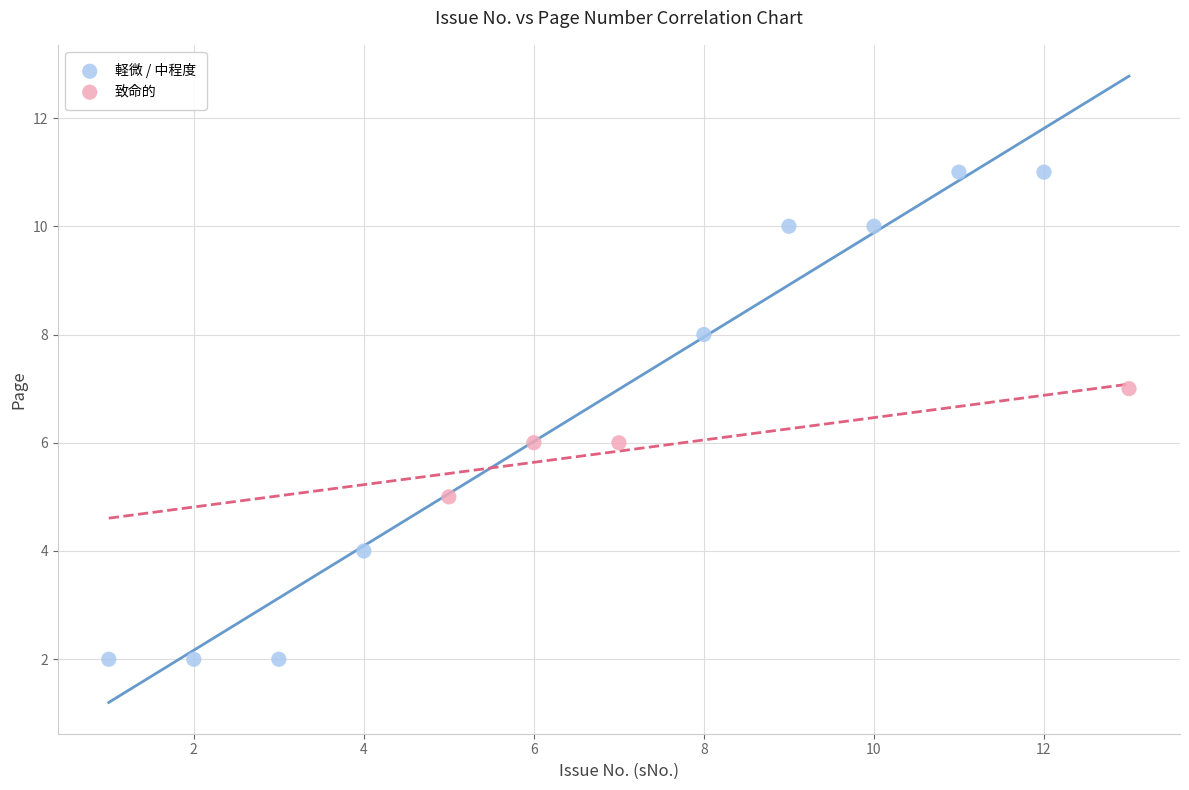

Which series contains the lowest Y value?

軽微 / 中程度